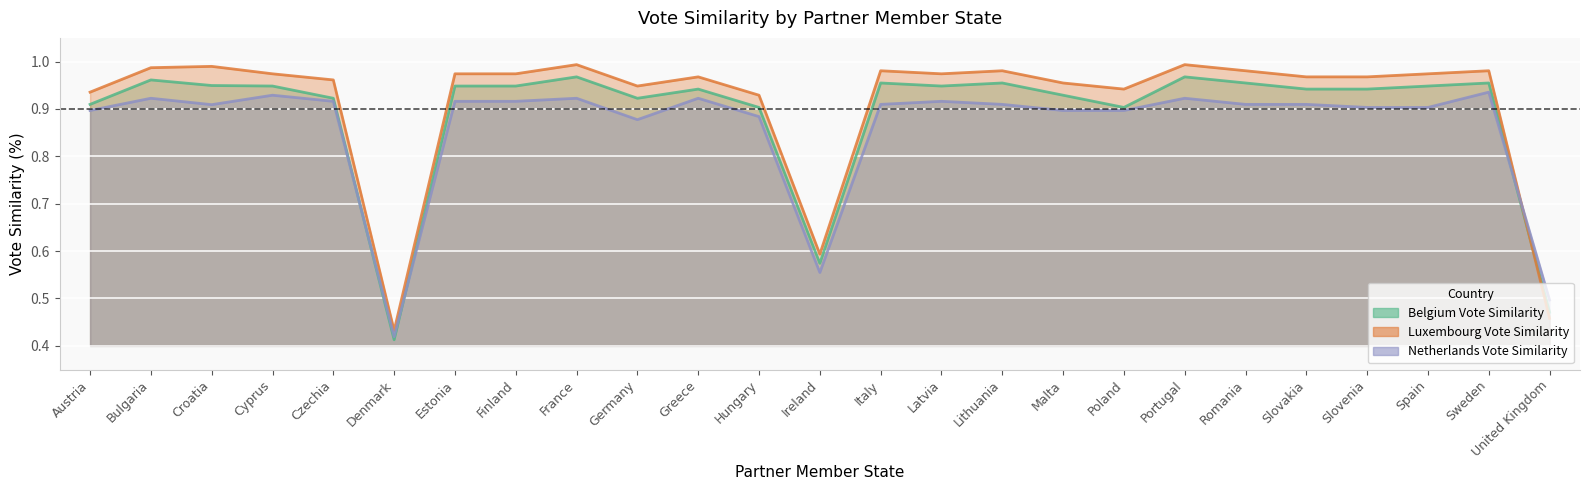

True or false: Belgium Vote Similarity has a value of 0.9 at Malta.

True